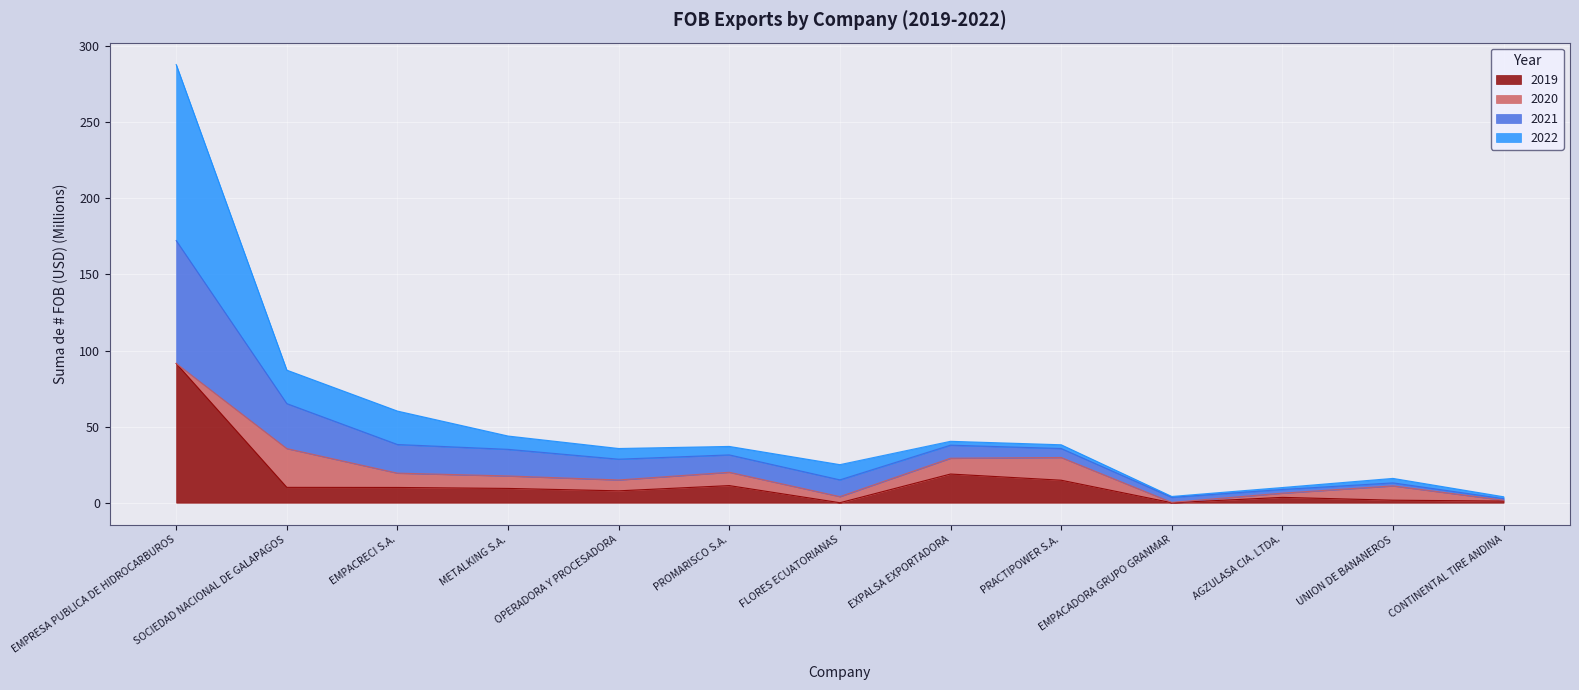

At which label does 2019 reach its peak?

EMPRESA PUBLICA DE HIDROCARBUROS